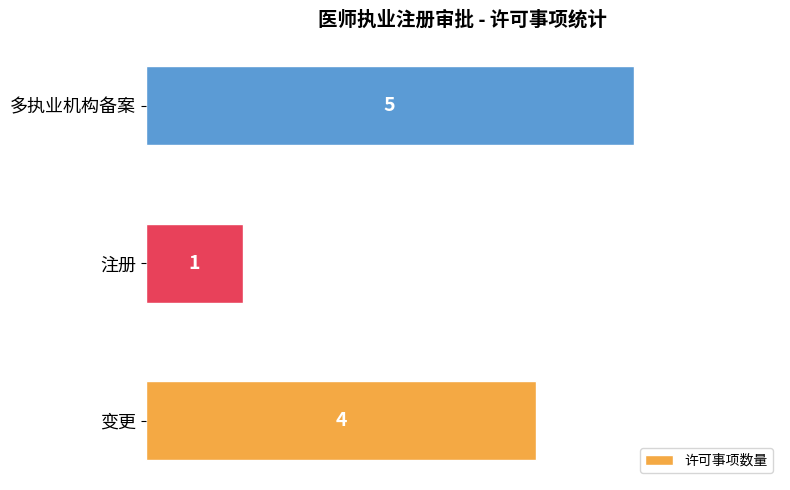

At which label is the value closest to 3?

变更